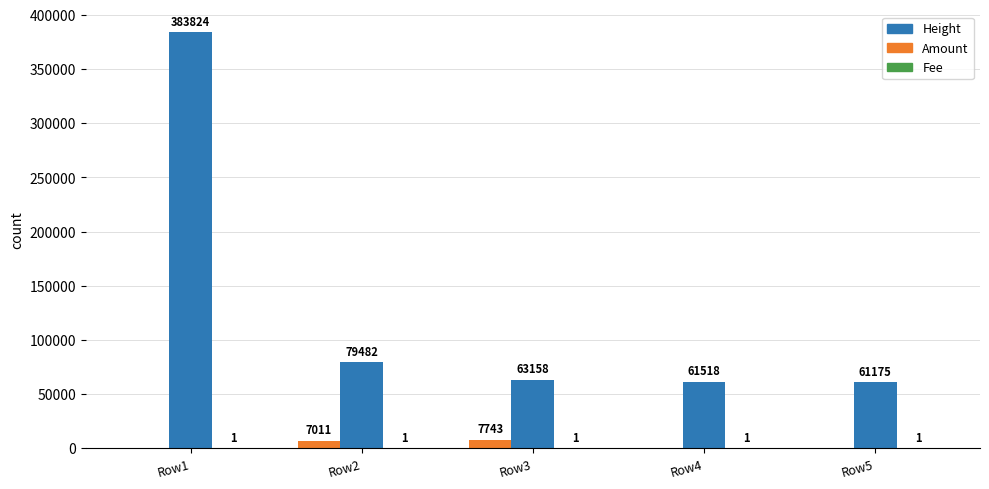

The value of Height at Row5 is 61175. True or false?

True